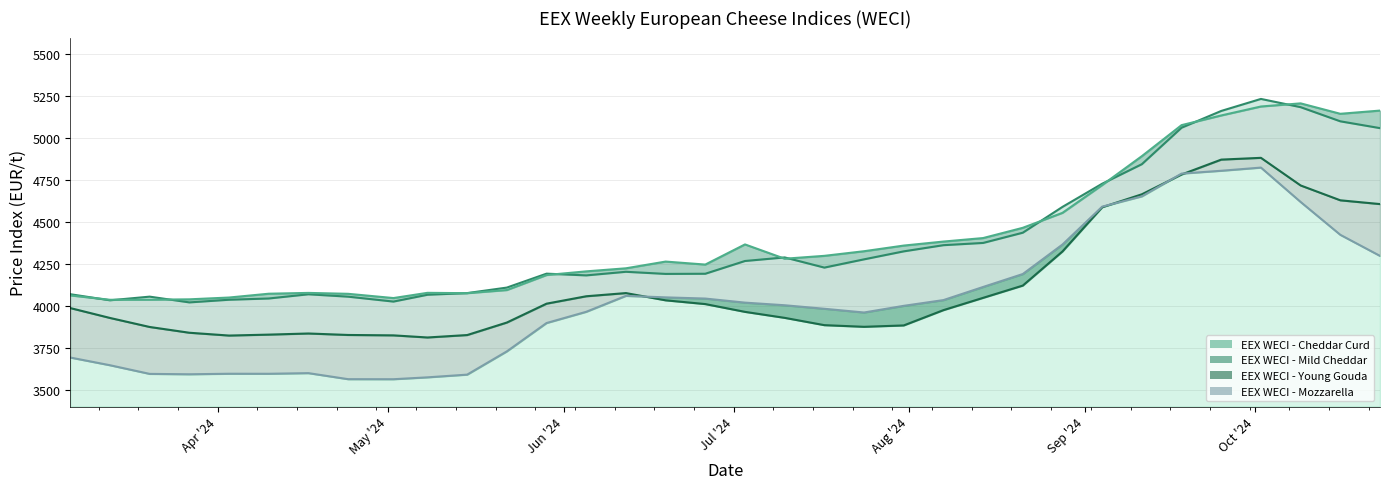

Where is EEX WECI - Cheddar Curd nearest to the value 4627?

2024-08-28